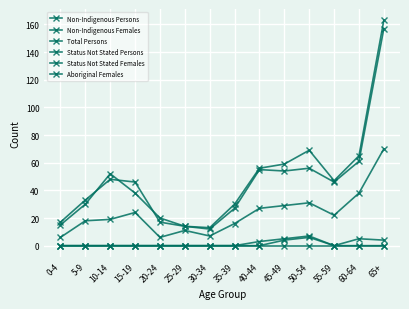

Does the chart have visible grid lines?

Yes